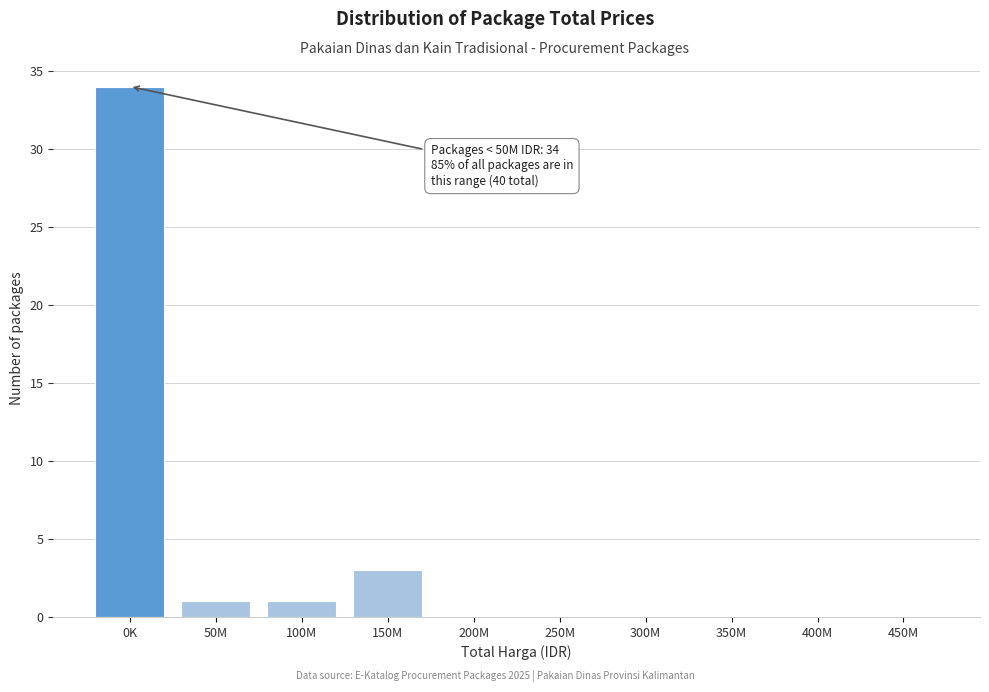

Reading right to left, extract all data points from this chart.

450M=0	400M=0	350M=0	300M=0	250M=0	200M=0	150M=3	100M=1	50M=1	0K=34